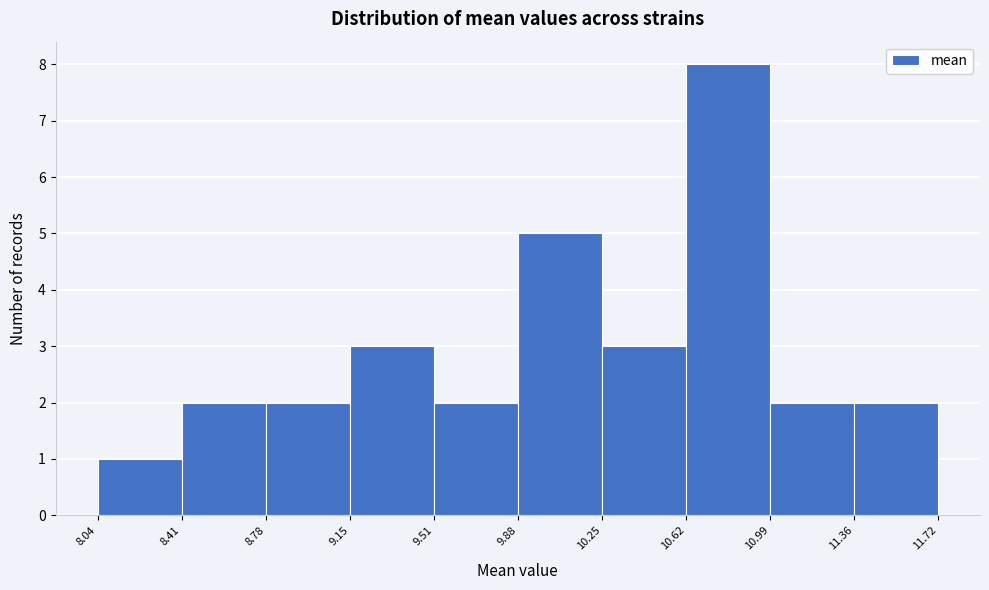

Which range on the x-axis has the tallest bar?

10.62 to 10.99